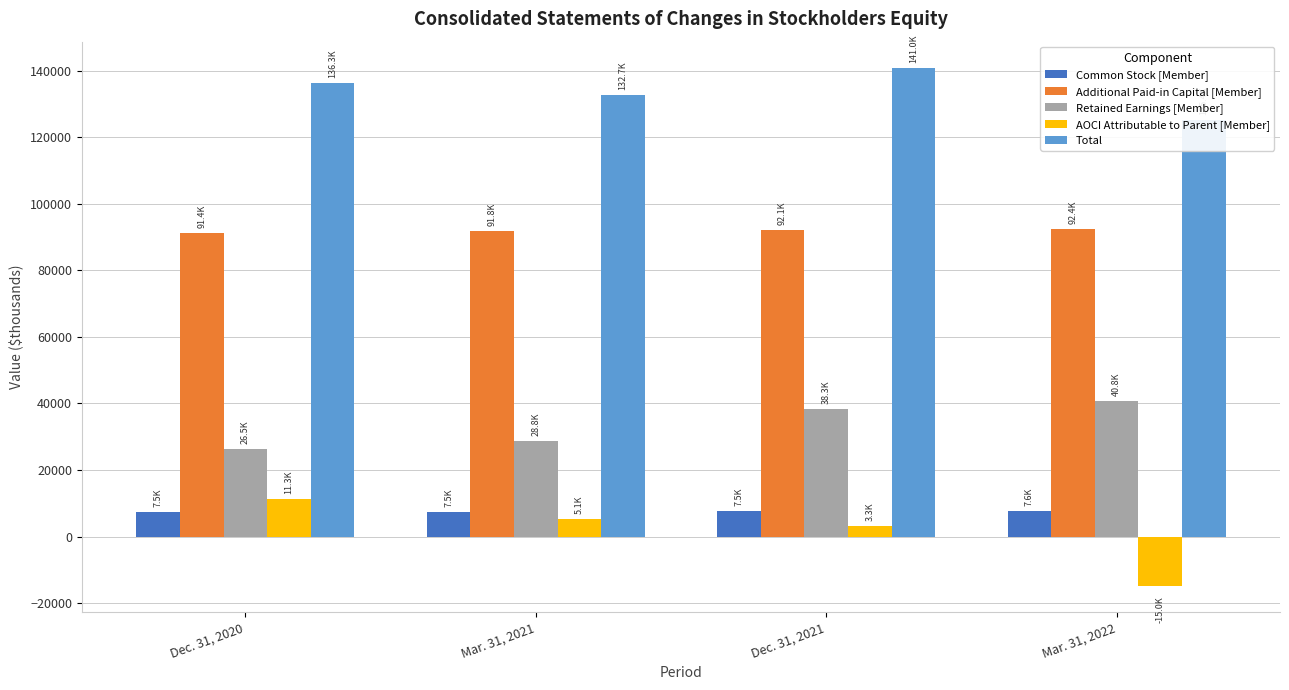

The Total series shows 208906 at Dec. 31, 2021. True or false?

False